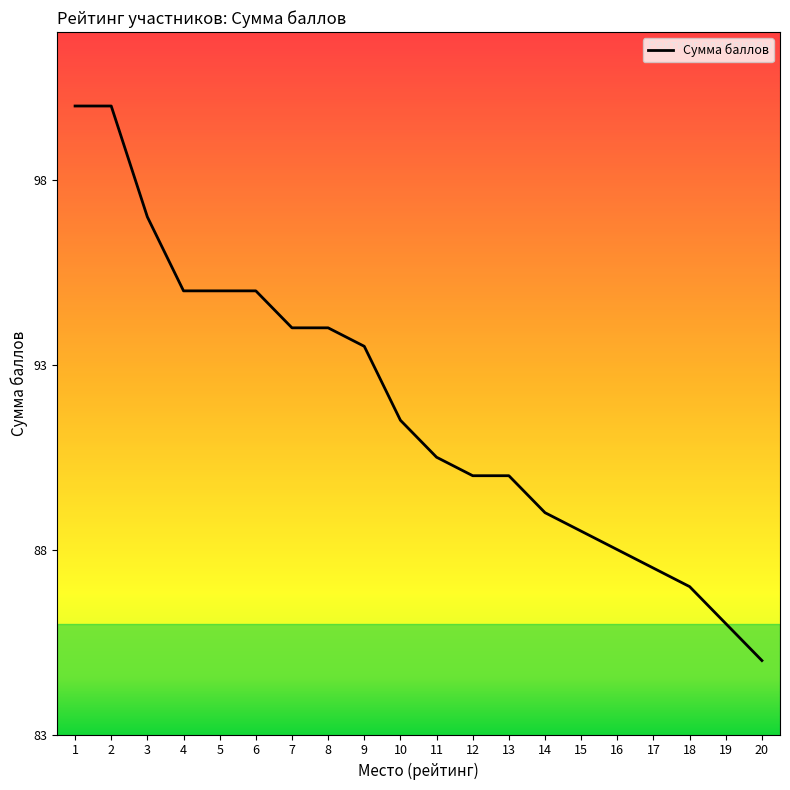

What is the approximate value at 17?

87.5